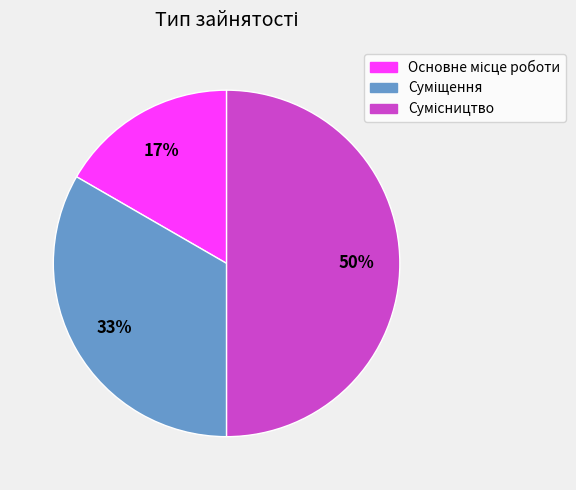

To the nearest percent, what is the average slice percentage?

33%